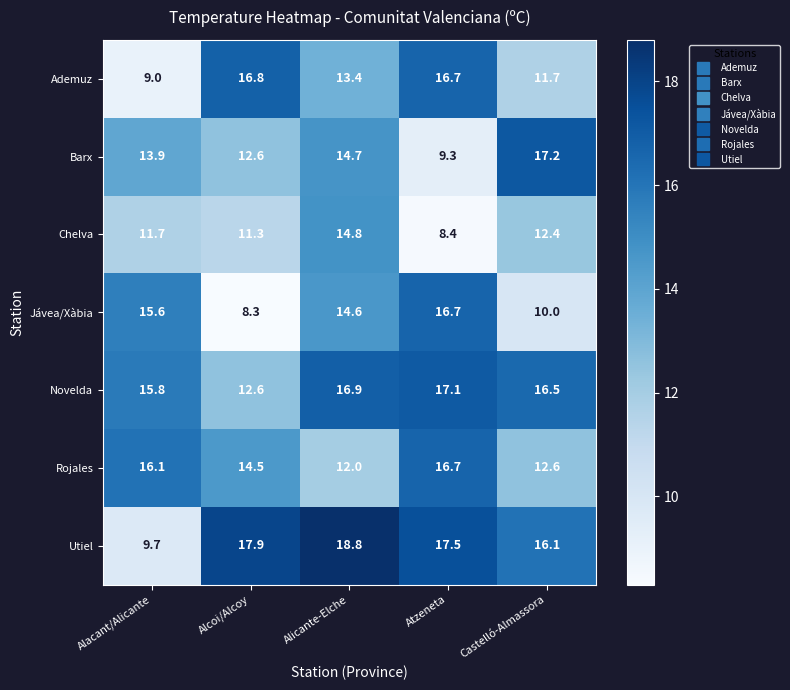

Which label corresponds to the largest value in the chart?

Alicante-Elche